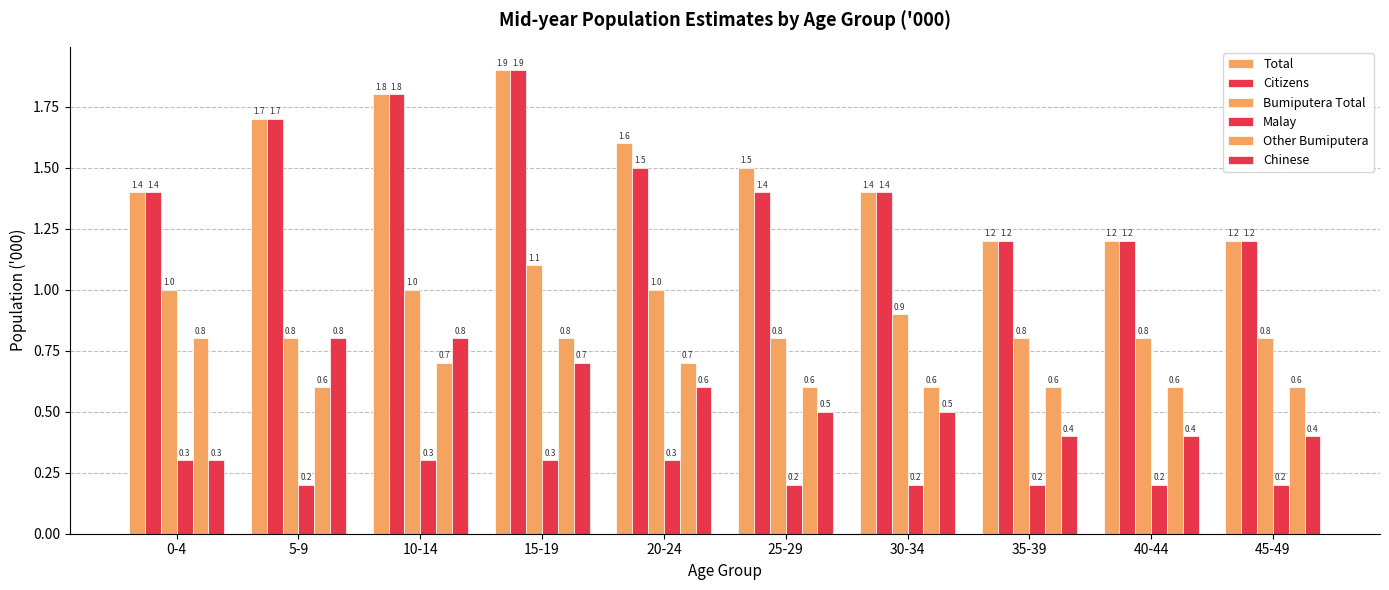

True or false: Total has a value of 1.4 at 0-4.

True